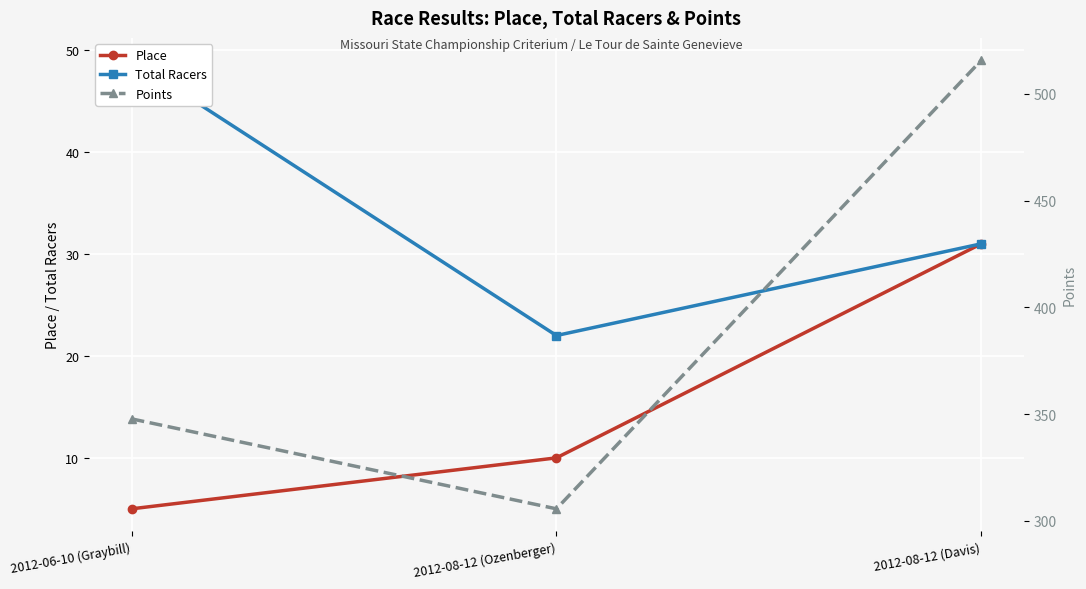

Is the value of Total Racers at 2012-06-10 (Graybill) greater than the value of Points at 2012-06-10 (Graybill)?

No